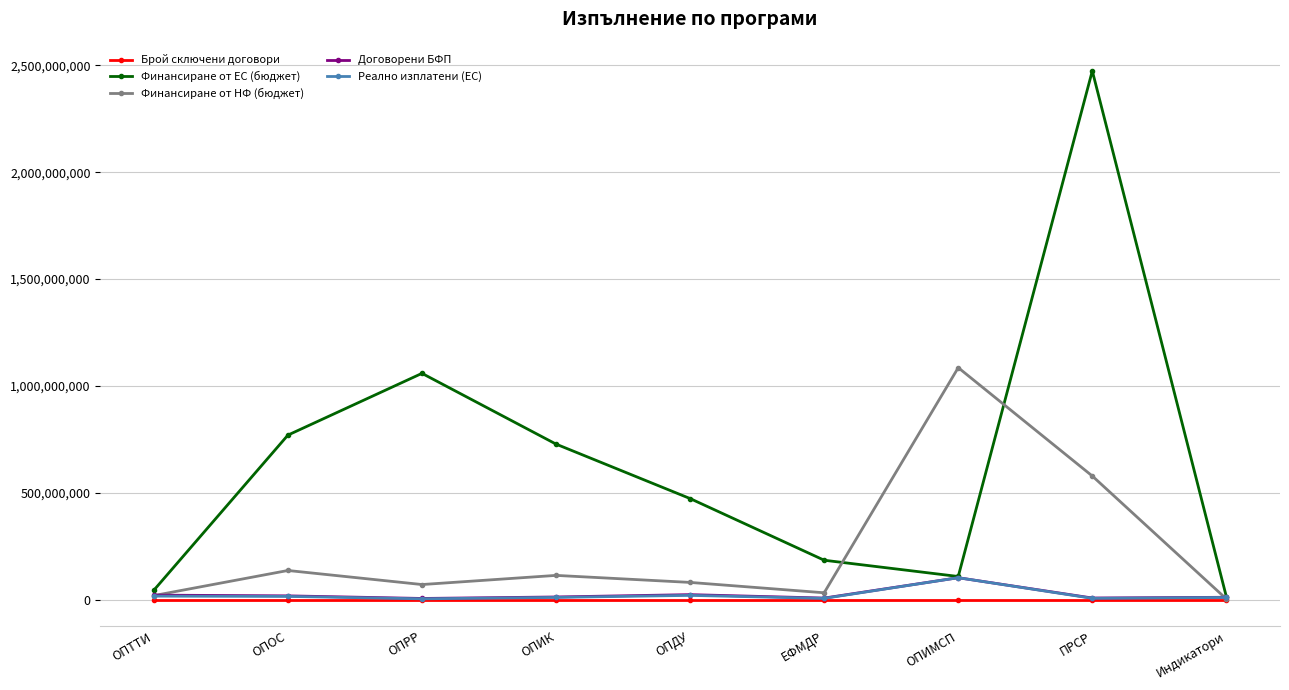

Where is the first local minimum for Финансиране от НФ (бюджет)?

ОПРР